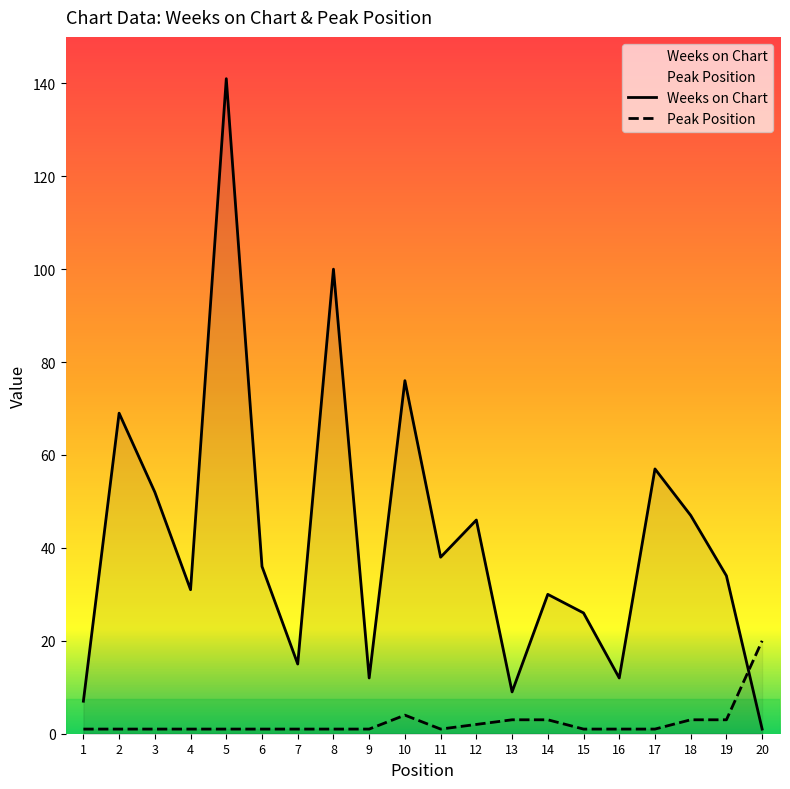

Where is the first local maximum for Weeks on Chart?

2